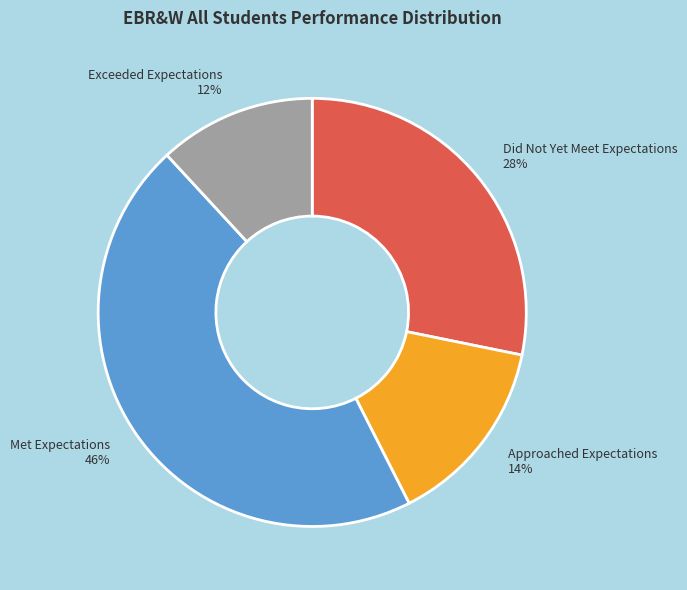

What percentage is the Met Expectations slice, to the nearest percent?

46%